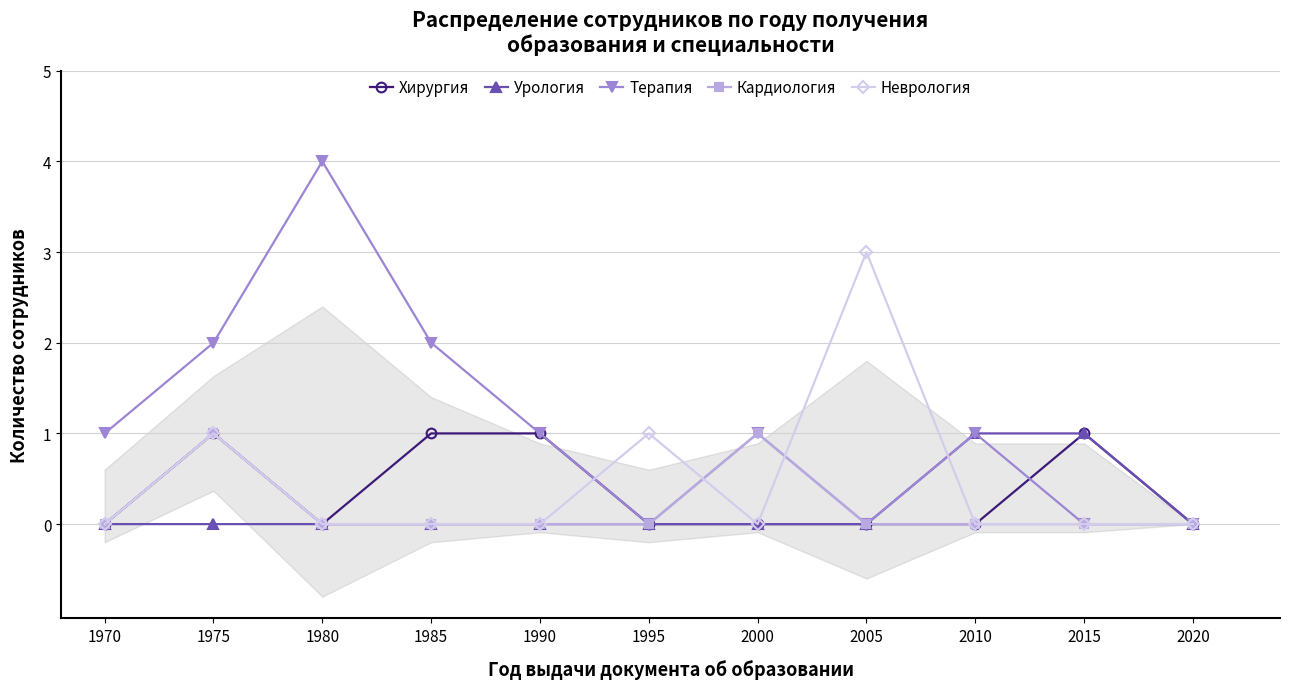

What are all the series names shown in the legend?

Хирургия, Урология, Терапия, Кардиология, Неврология